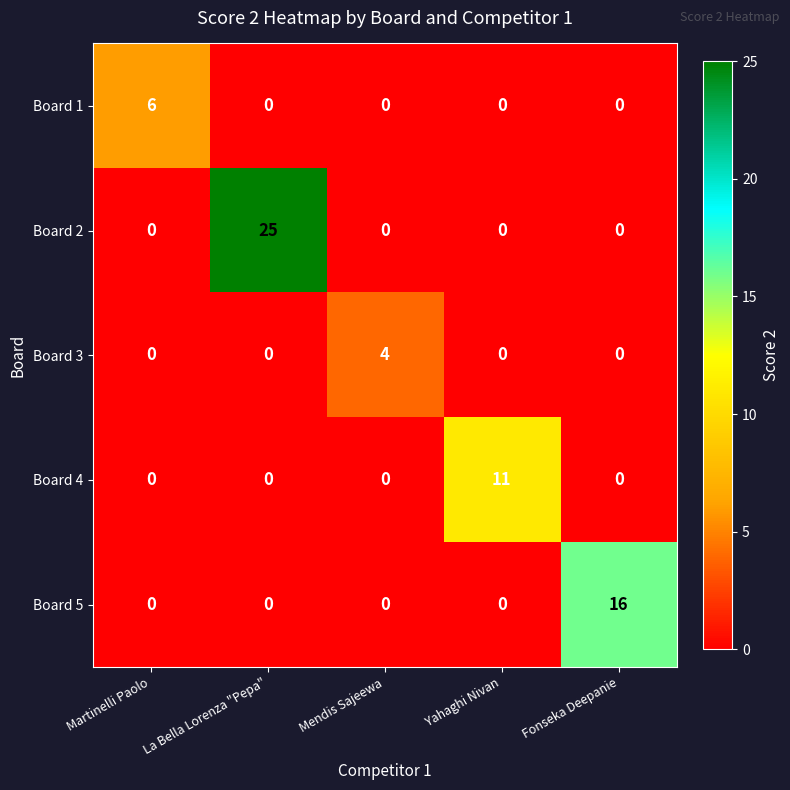

Is it true that Board 5 equals 0 at Mendis Sajeewa?

True